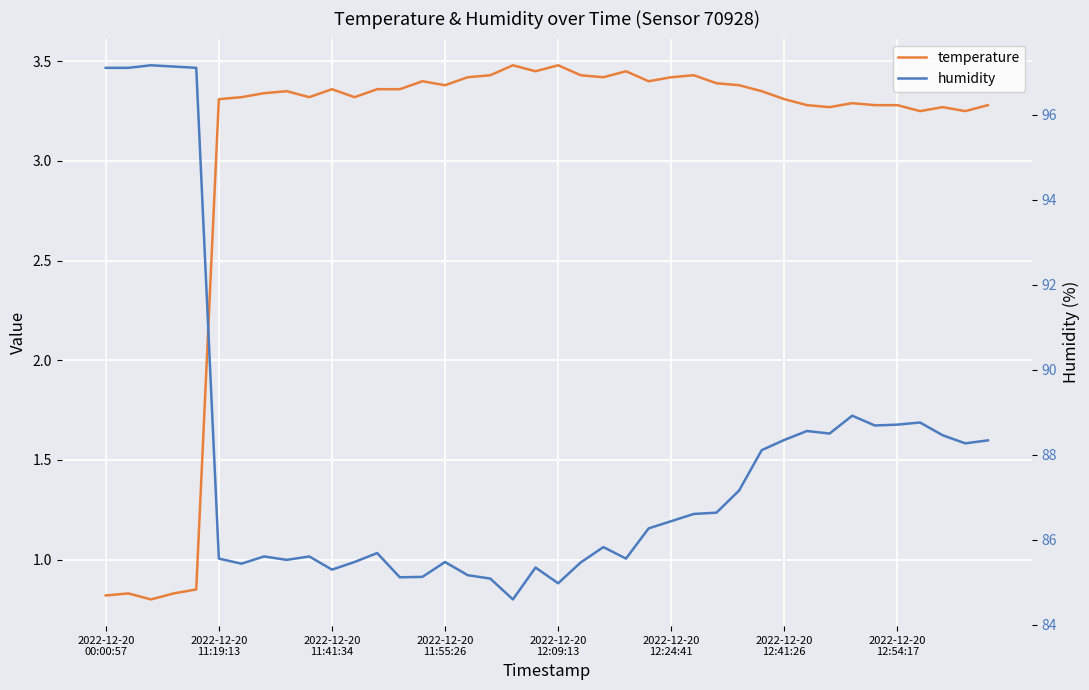

Which has a higher value, 8 or 31?

8